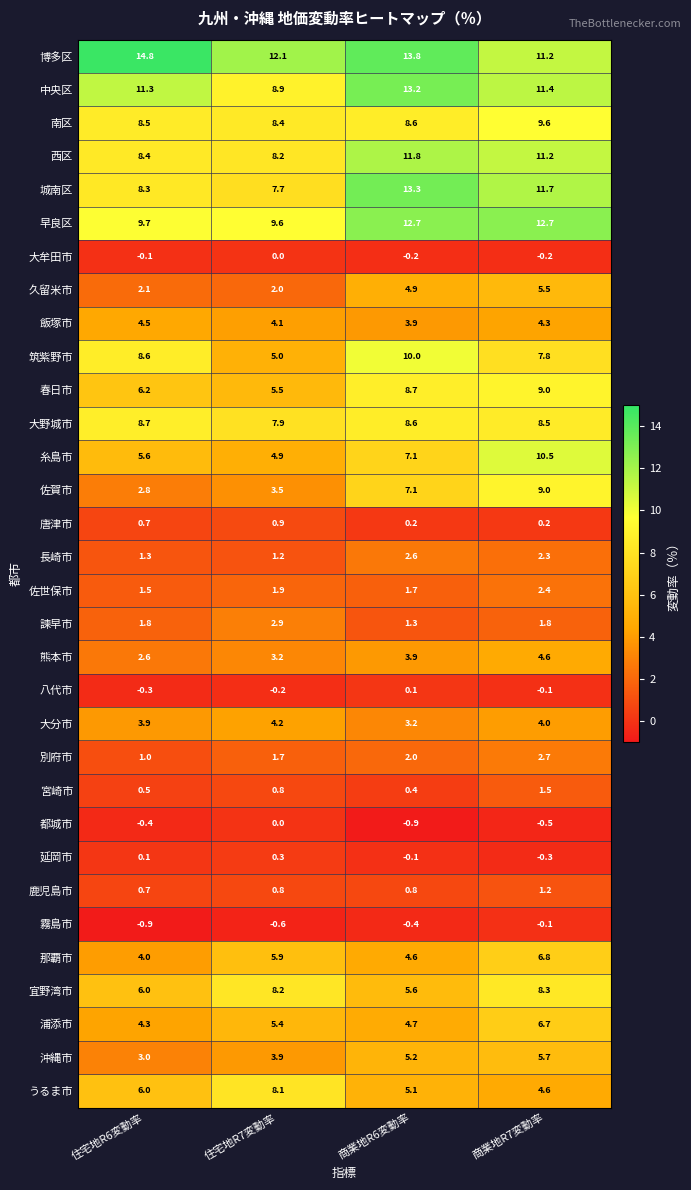

Between 住宅地R7変動率 and 商業地R7変動率, which series saw the biggest shift?

糸島市